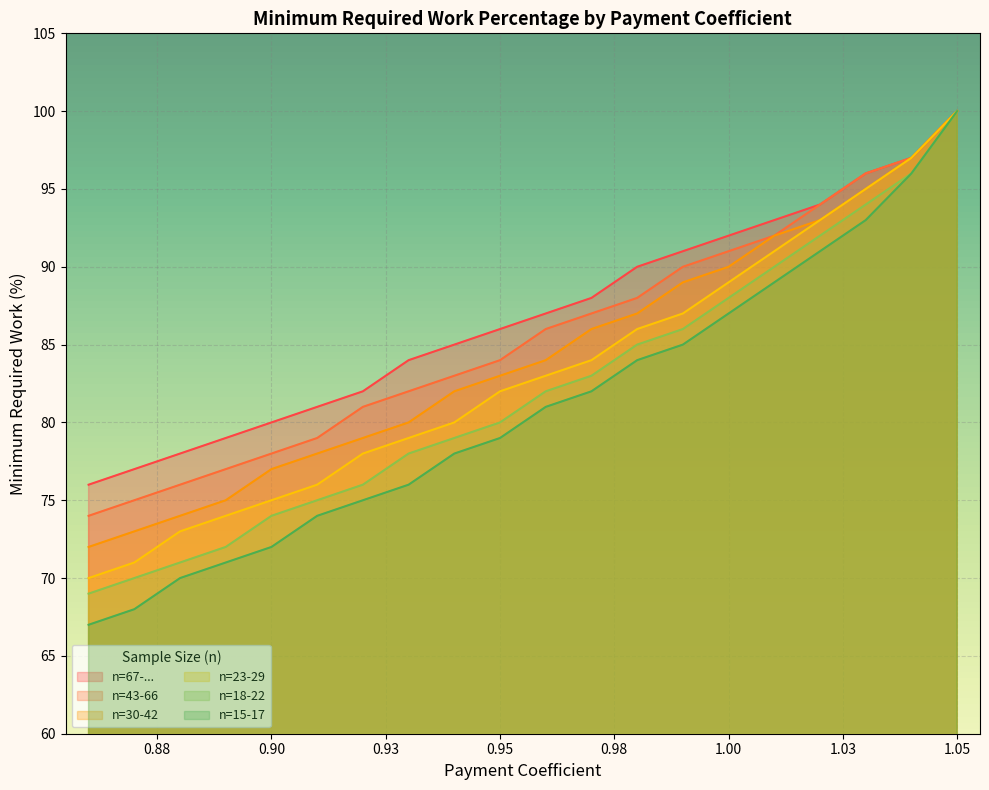

What is the greatest value displayed?

100